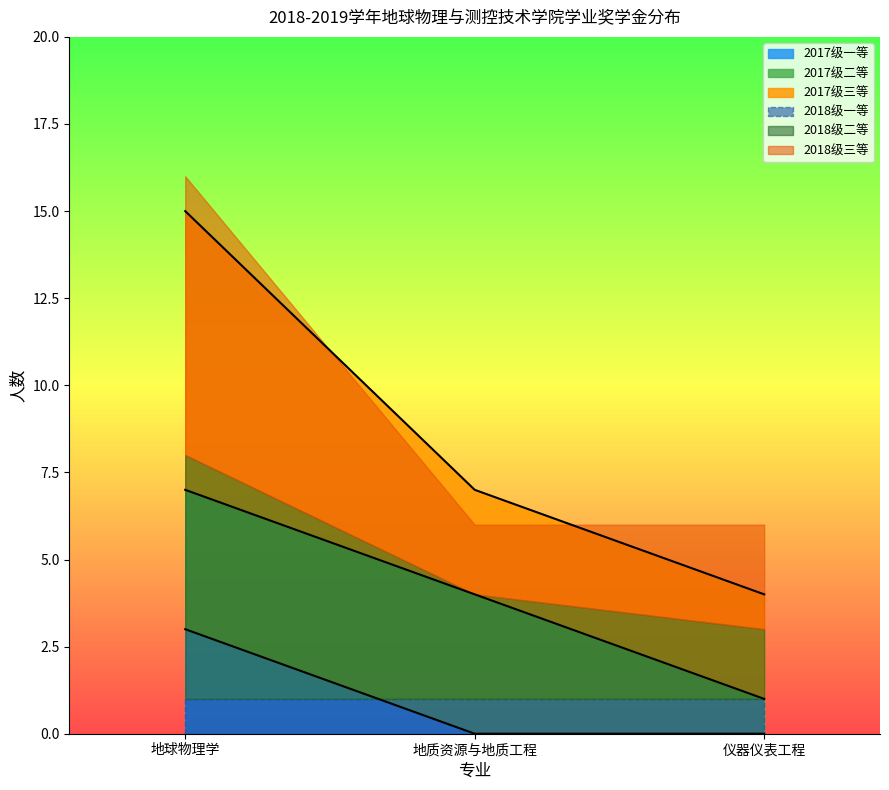

Which category has the highest value in the 2017级一等 series?

地球物理学